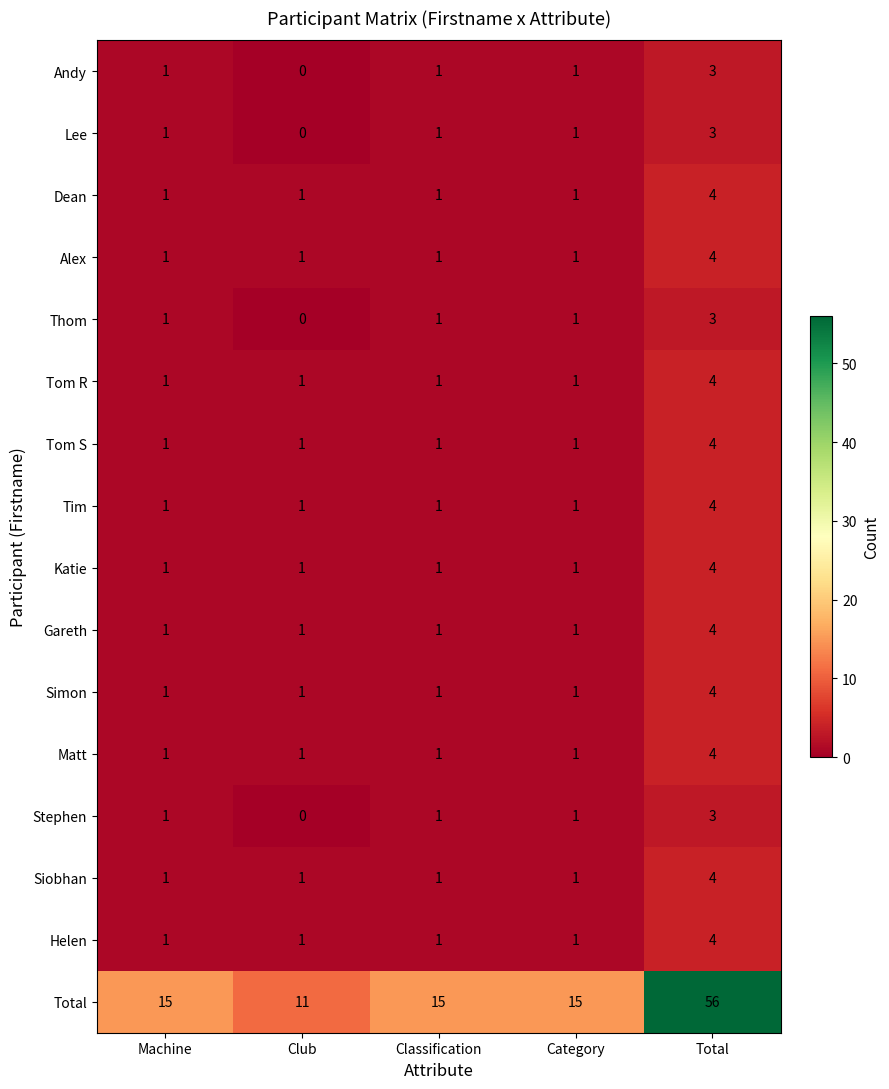

What is the sum of all Tom S values?

8